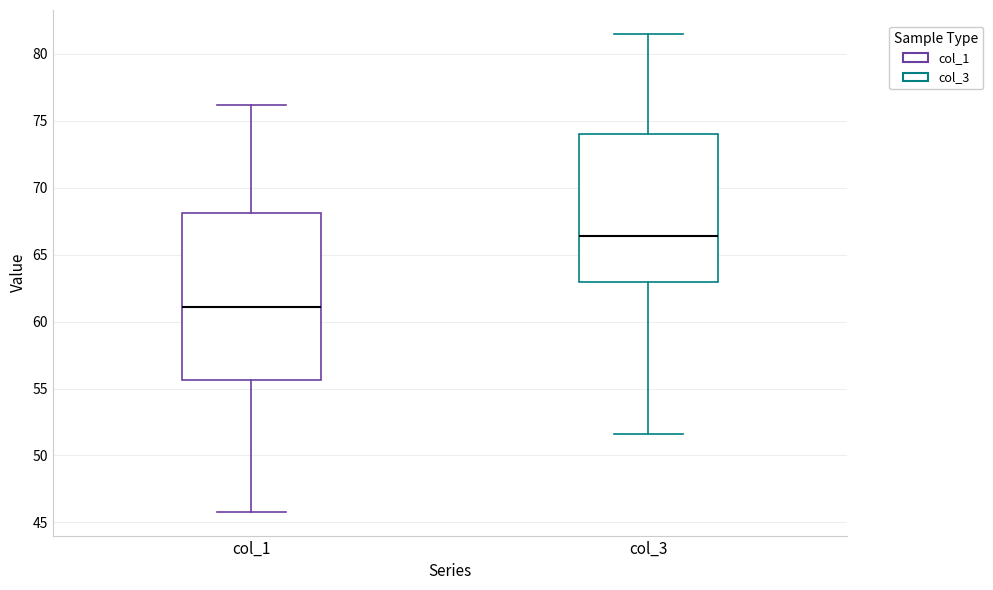

Which box is the tallest, from its lower edge to its upper edge?

col_1